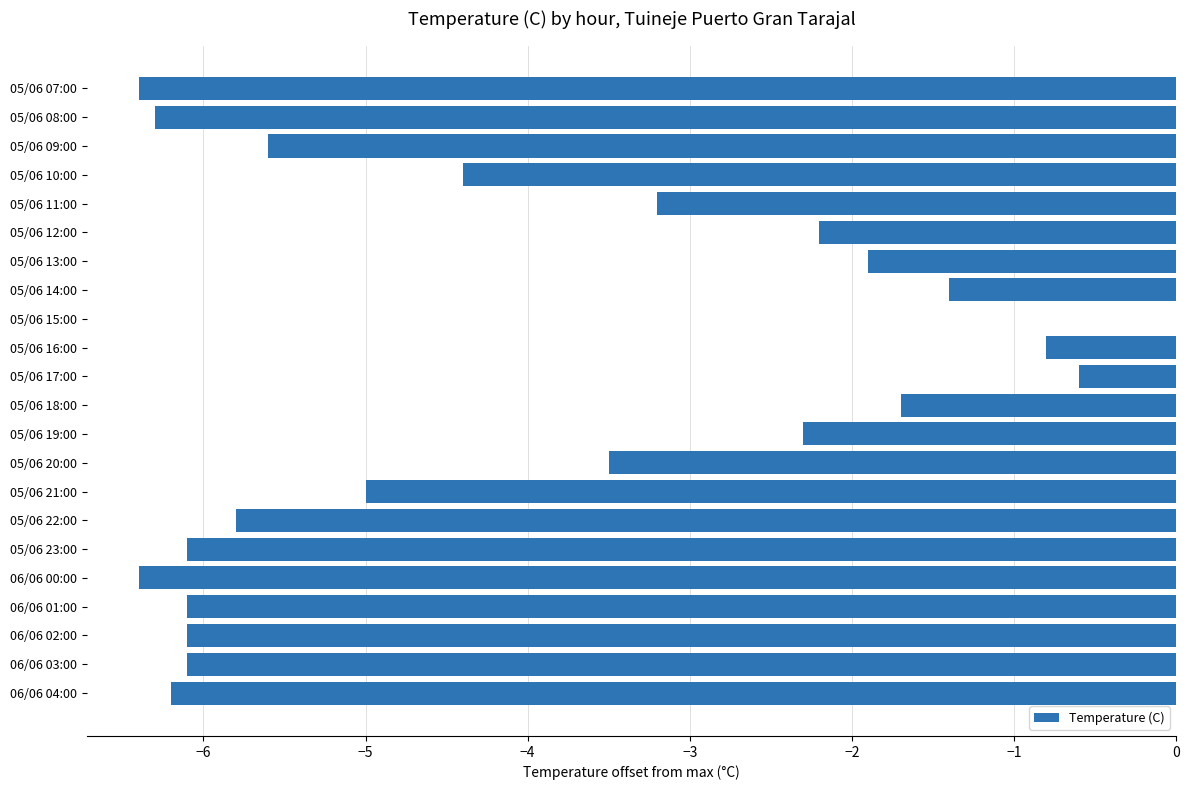

What is the sum of all values?

-88.1